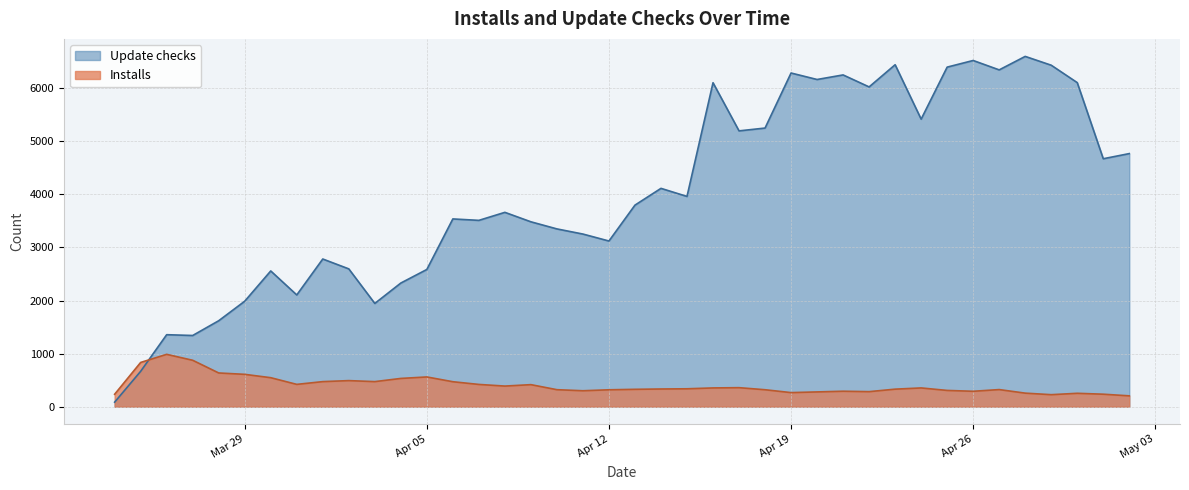

At which category does Installs reach its first local peak?

2021-03-26